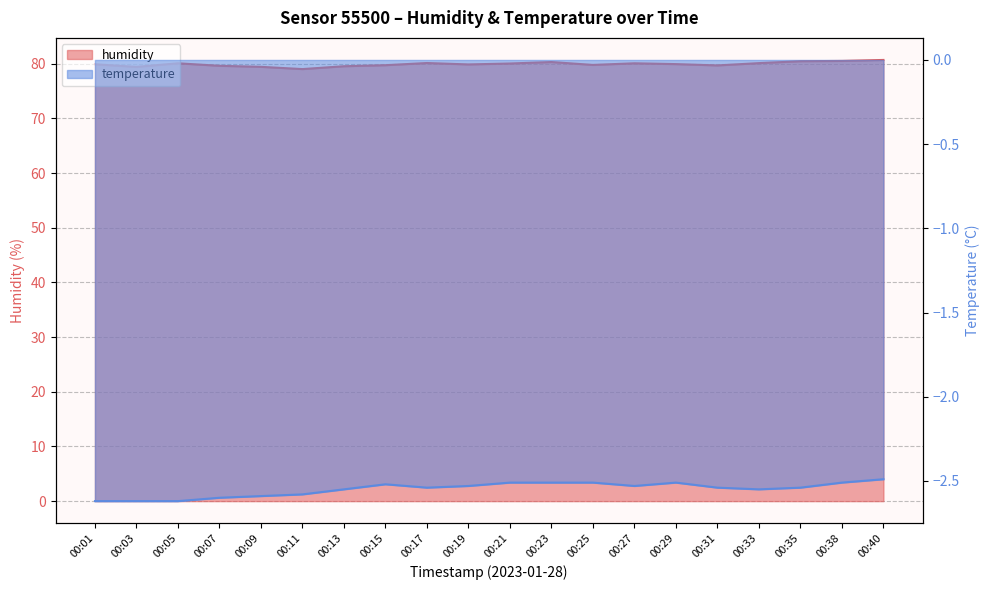

Reading right to left, transcribe all the data shown in this chart.

humidity: 80.7	80.5	80.5	80.1	79.7	79.9	80.1	79.8	80.3	80.0	79.9	80.1	79.7	79.5	79.0	79.4	79.6	80.1	79.4	79.9
temperature: -2.5	-2.5	-2.5	-2.5	-2.5	-2.5	-2.5	-2.5	-2.5	-2.5	-2.5	-2.5	-2.5	-2.5	-2.6	-2.6	-2.6	-2.6	-2.6	-2.6